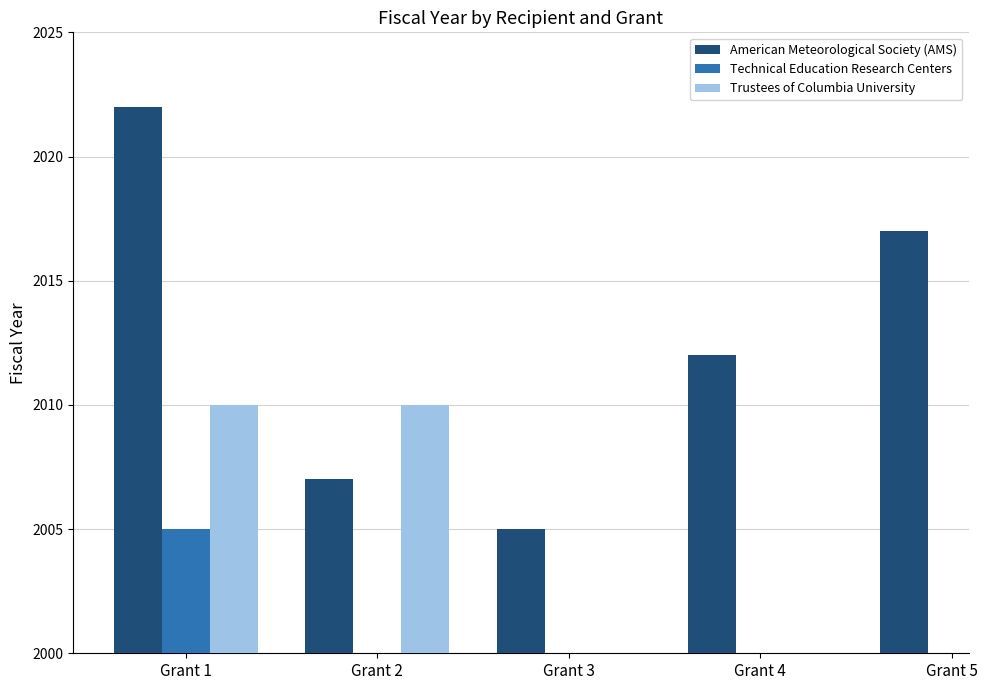

The value of American Meteorological Society (AMS) at Grant 5 is 2017.0. True or false?

True